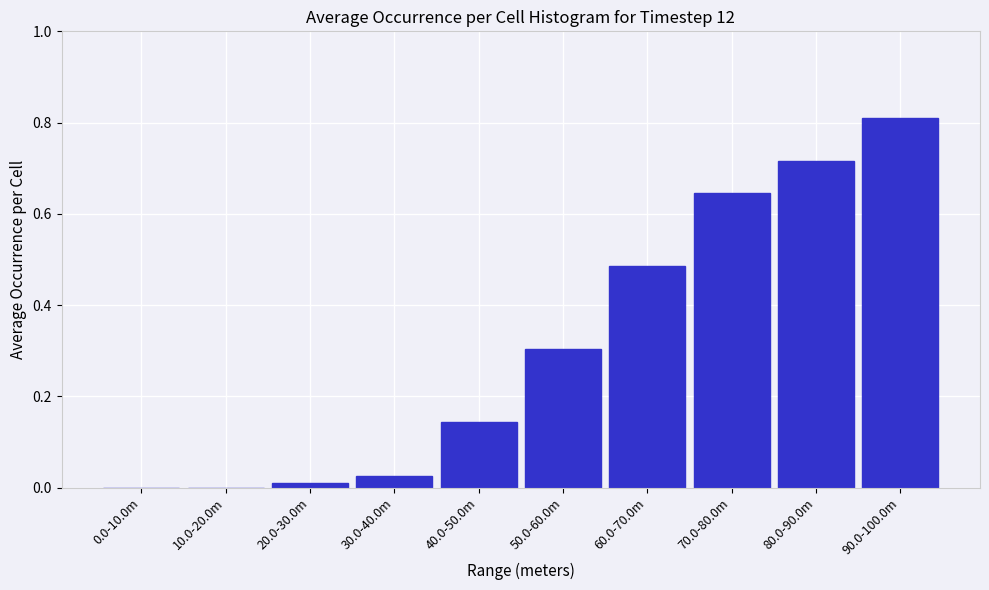

Between 70.0-80.0m and 90.0-100.0m, which is larger?

90.0-100.0m